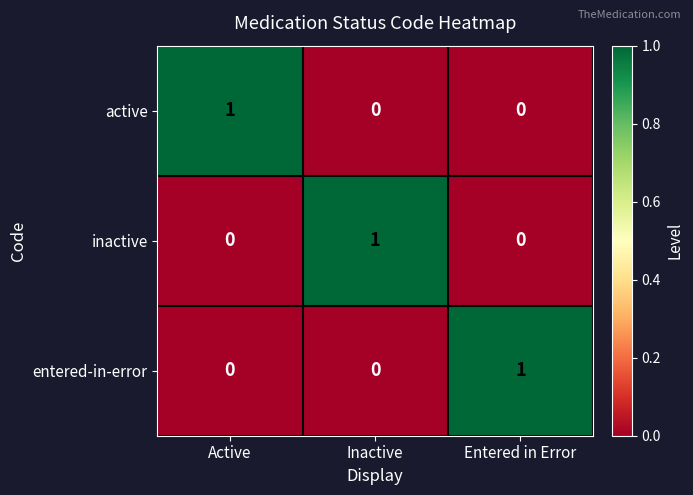

The entered-in-error series shows 0 at Inactive. True or false?

True